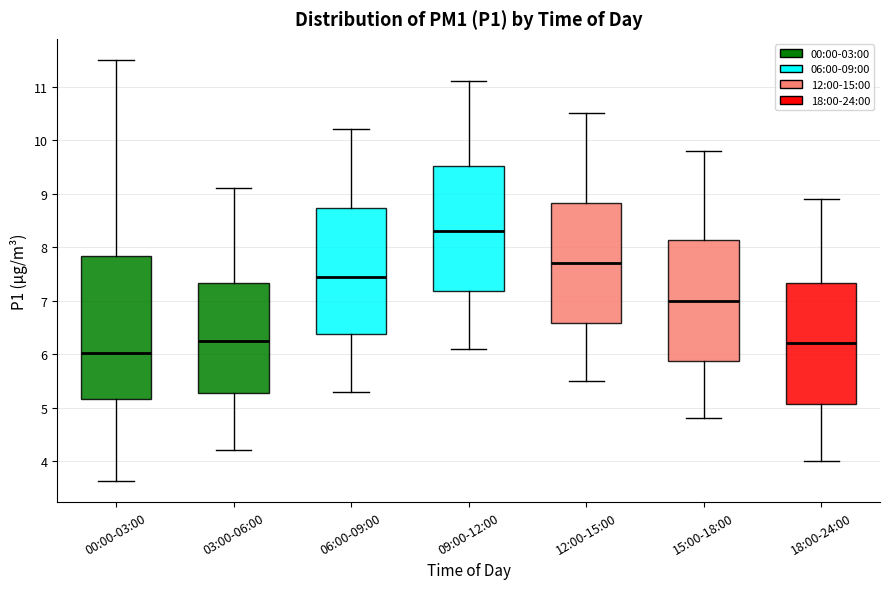

Reading left to right, transcribe this box plot: for each box, give where its median line is, the range the box spans, and where its two whiskers end, as read against the y-axis. The values are not printed on the chart, so give them approximately, as read against the axis.

00:00-03:00: median 6.0, box 5.2 to 7.8, whiskers 3.6 to 11.5
03:00-06:00: median 6.3, box 5.3 to 7.3, whiskers 4.2 to 9.1
06:00-09:00: median 7.5, box 6.4 to 8.7, whiskers 5.3 to 10.2
09:00-12:00: median 8.3, box 7.2 to 9.5, whiskers 6.1 to 11.1
12:00-15:00: median 7.7, box 6.6 to 8.8, whiskers 5.5 to 10.5
15:00-18:00: median 7.0, box 5.9 to 8.1, whiskers 4.8 to 9.8
18:00-24:00: median 6.2, box 5.1 to 7.3, whiskers 4.0 to 8.9